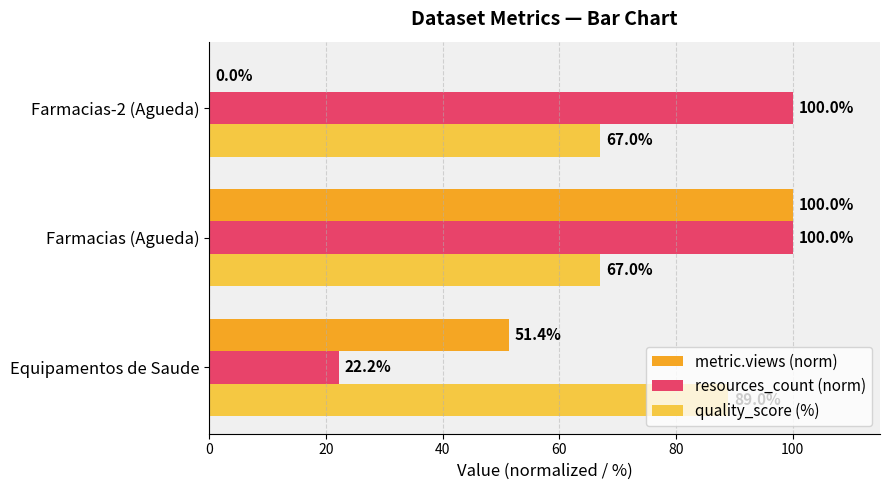

At which category is the sum across all series the highest?

Farmacias (Agueda)